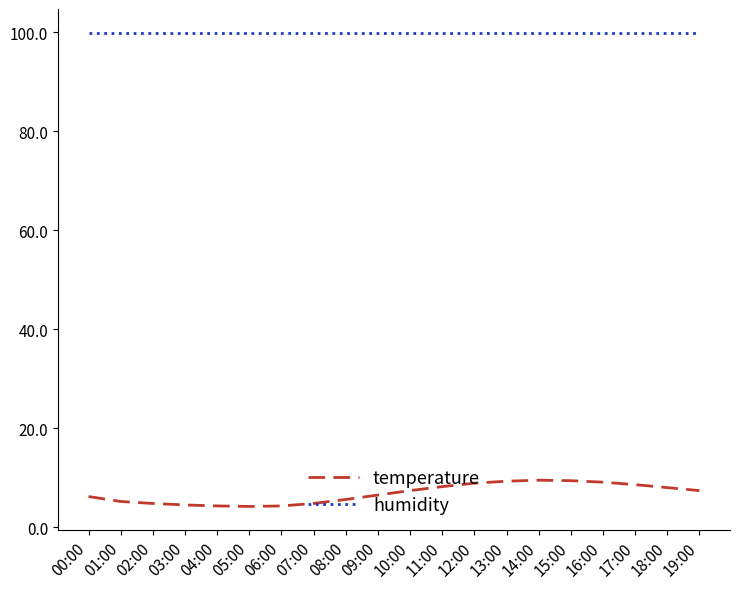

Is this an area chart (filled region under the line)?

No